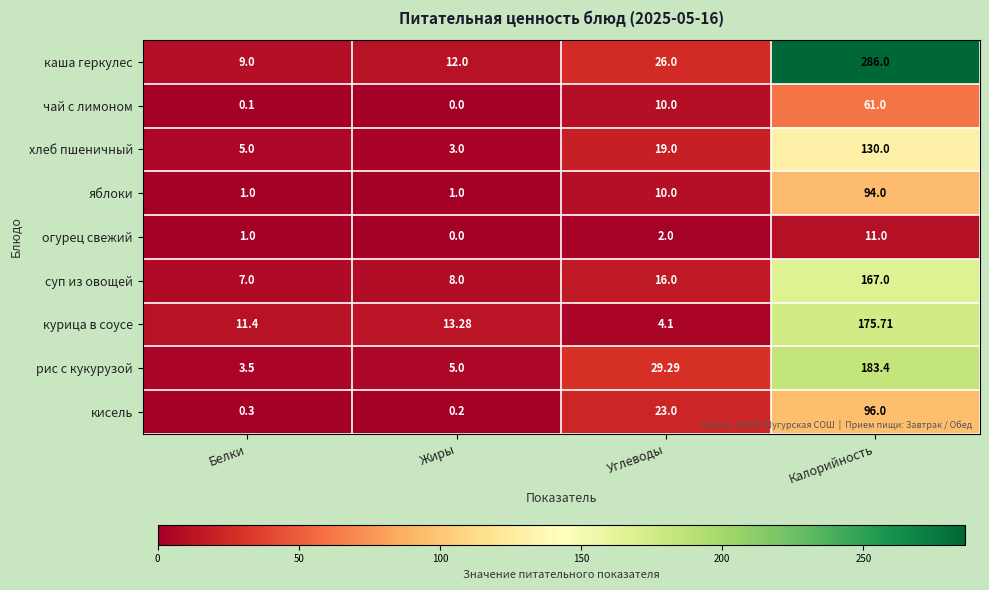

At which label is каша геркулес closest to 147?

Углеводы